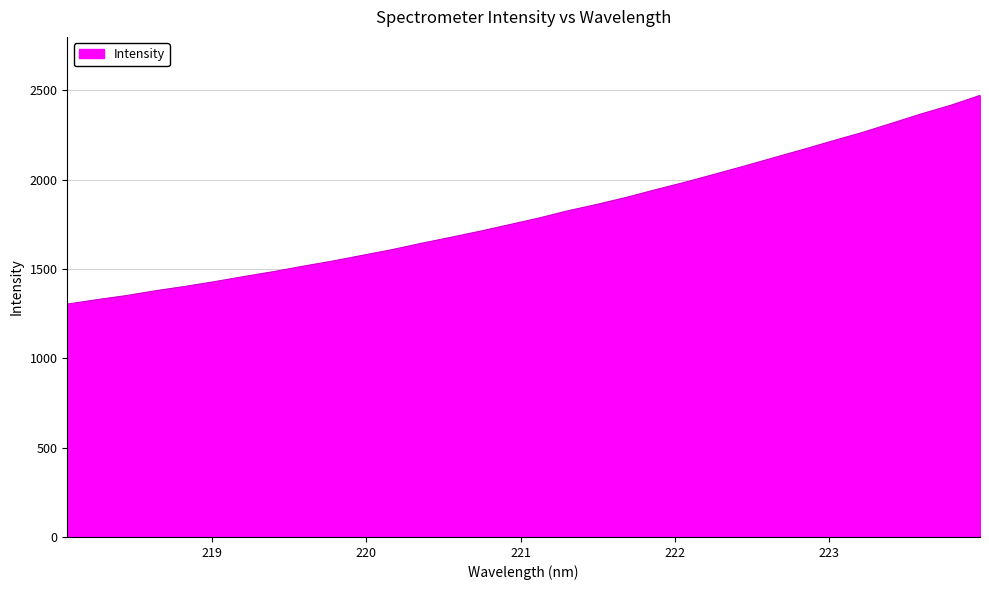

What is the difference between the maximum and minimum values?

1168.3